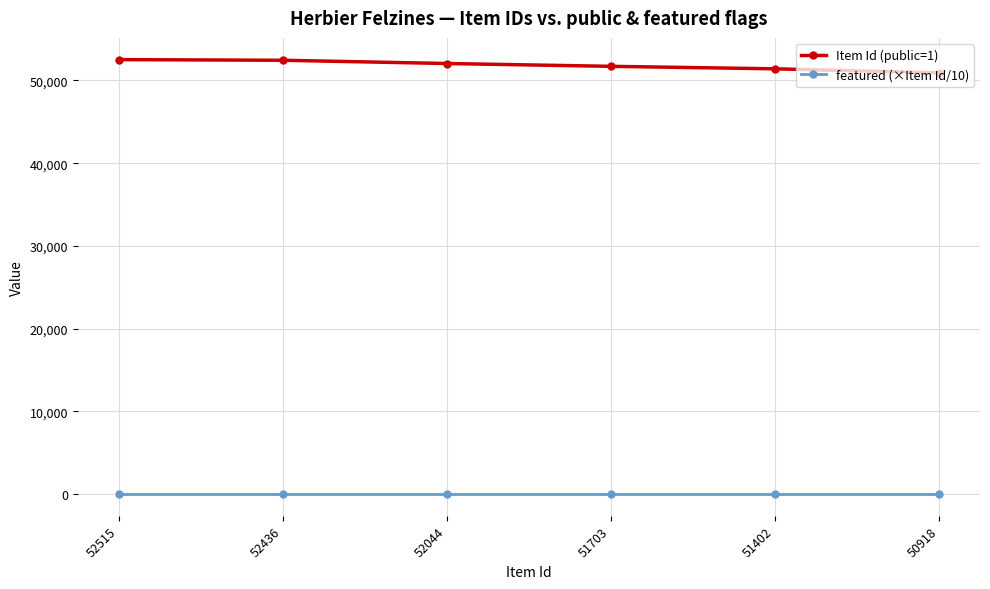

How many lines are shown in the chart?

2